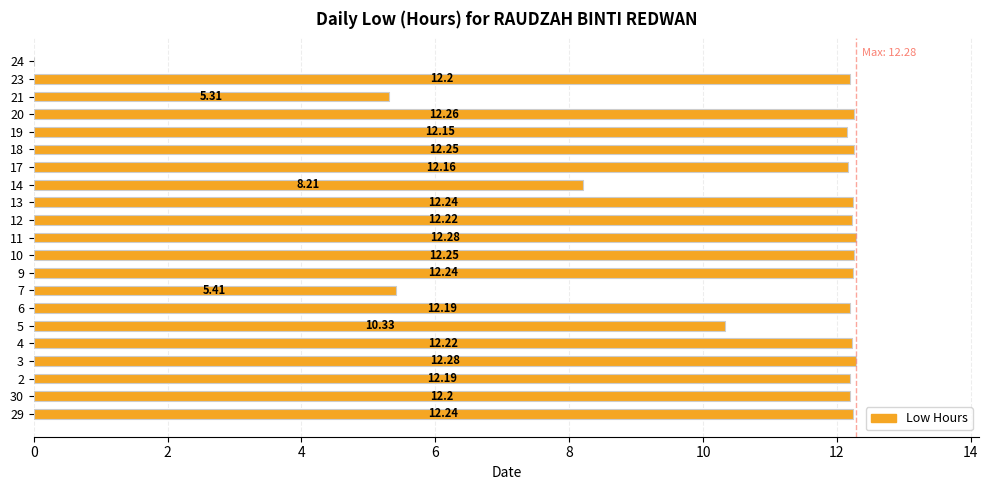

What is the change in value from 12 to 18?

+0.0